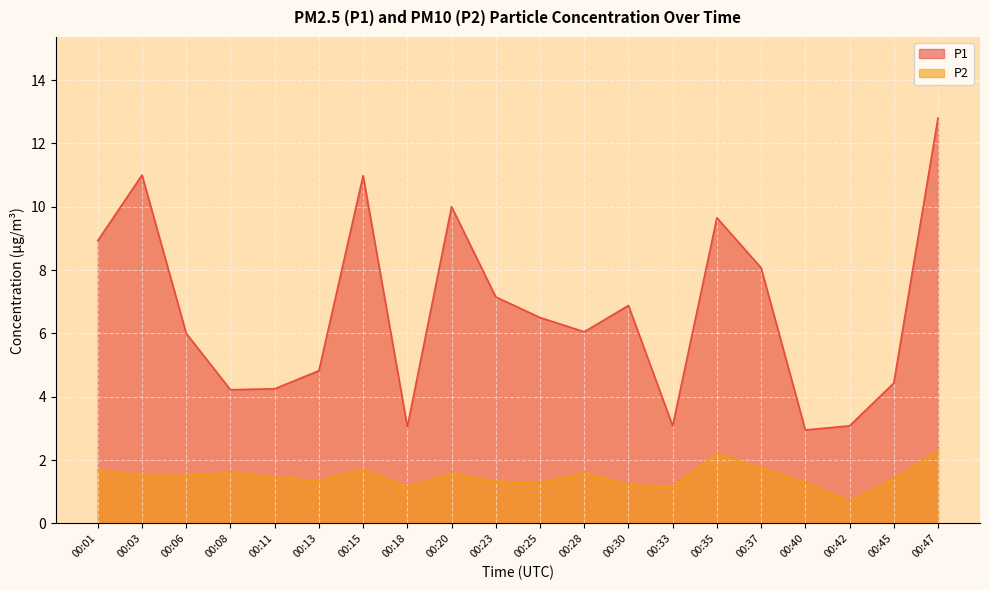

True or false: P1 and P2 cross at least once.

False